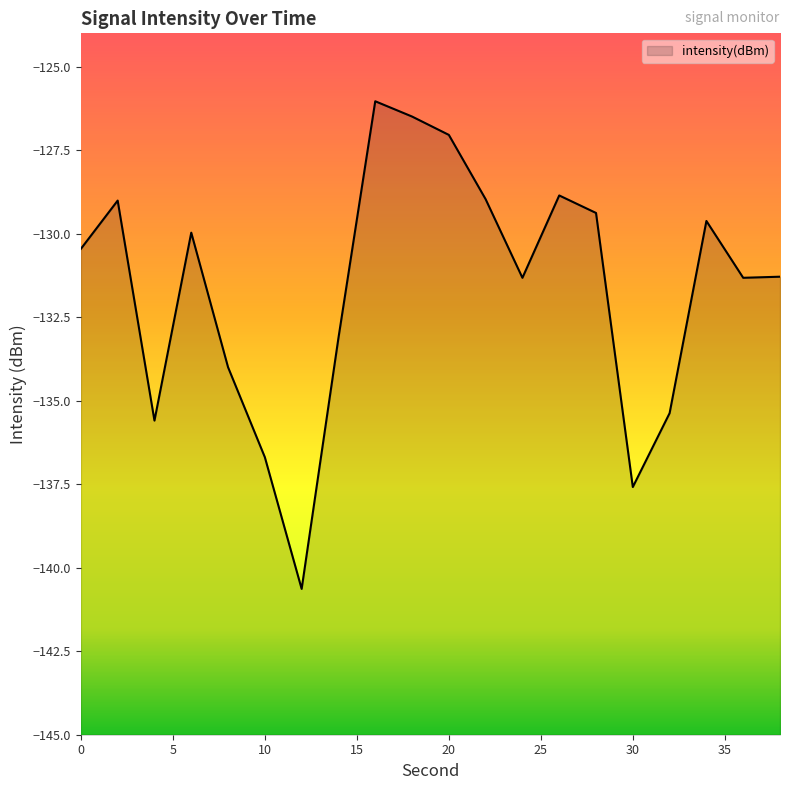

At which label is the value closest to -133?

14